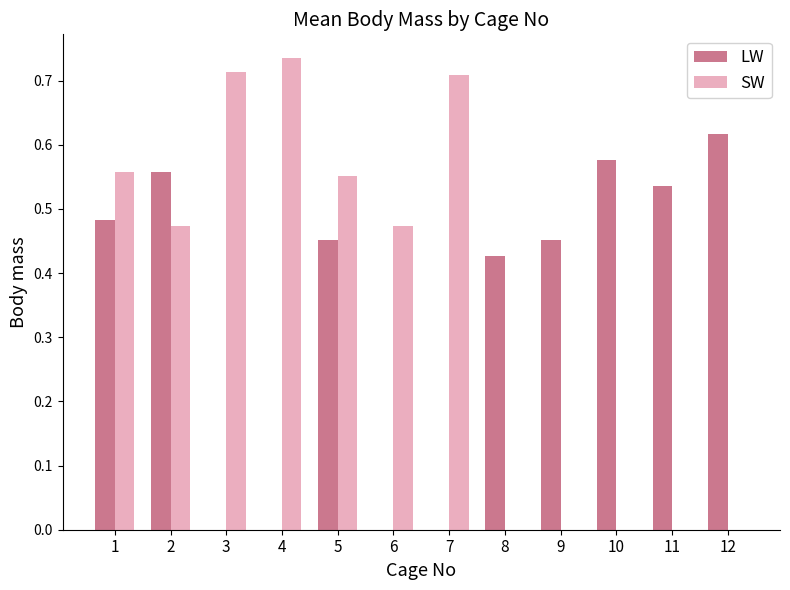

What is the sum of all SW values?

4.2